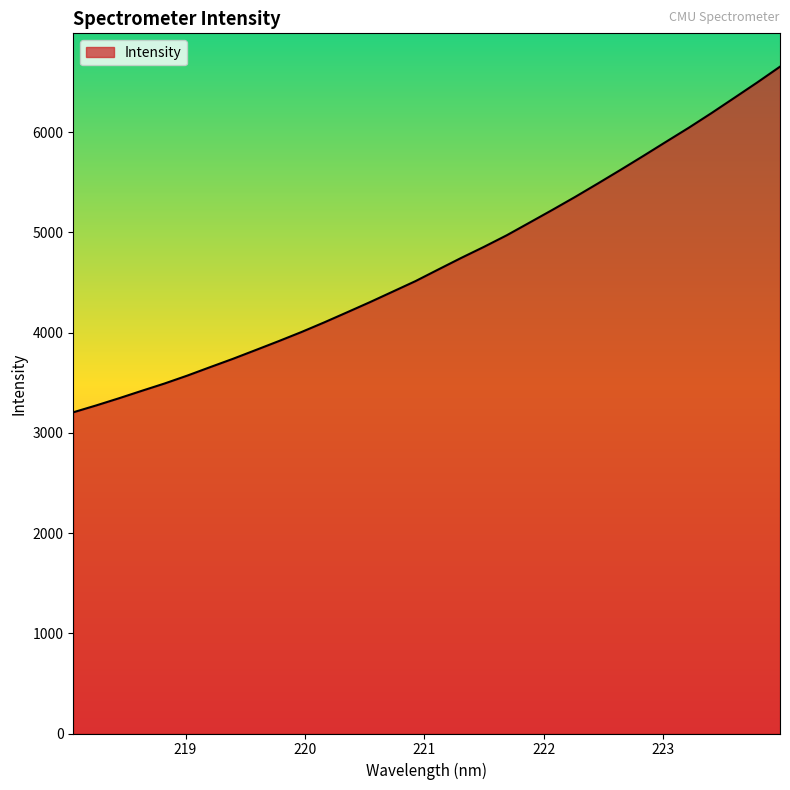

What is the difference between the maximum and minimum values?

3447.9